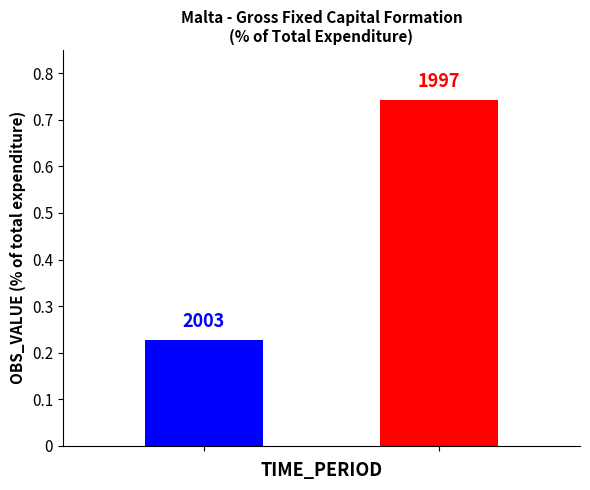

Are the bars grouped side by side (vs. stacked)?

No